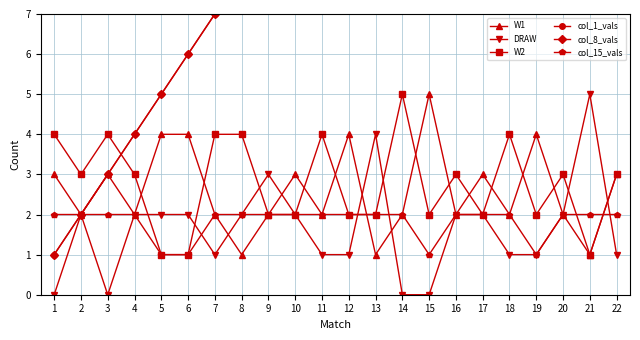

What is the total value across all series at 2?

13